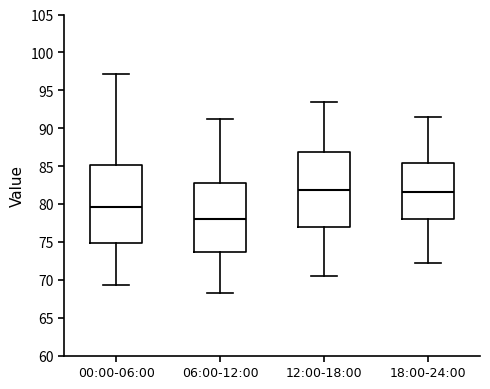

Where does the lower whisker of the box for 18:00-24:00 end on the y-axis? The values are not printed on the chart, so give them approximately, as read against the axis.

72.0